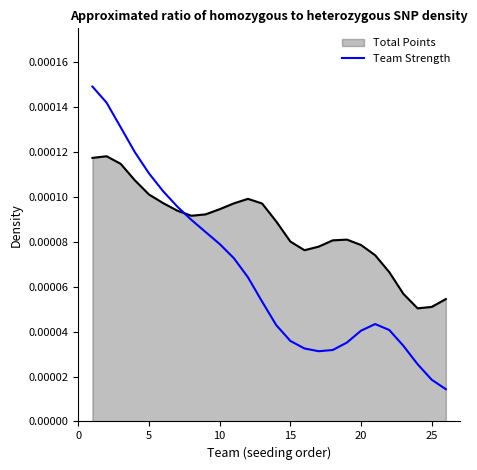

Which series has the largest range (max minus min)?

Team Strength